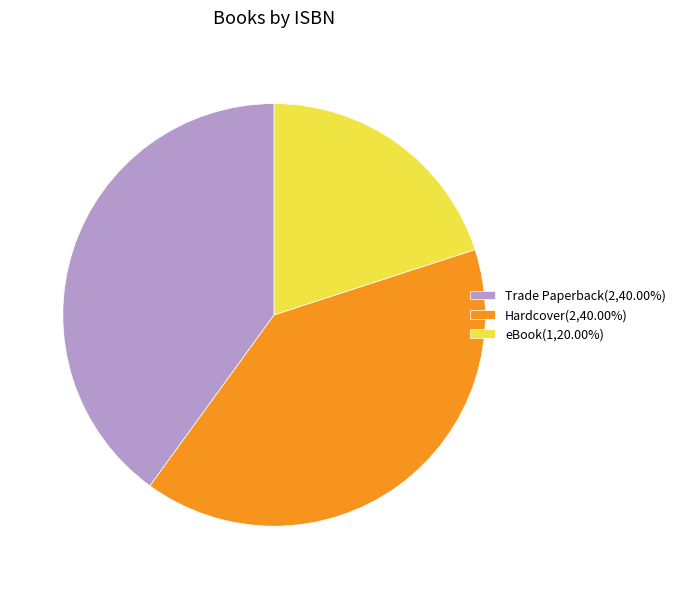

What is the ratio of the value at eBook(1,20.00%) to the value at Trade Paperback(2,40.00%)?

0.5